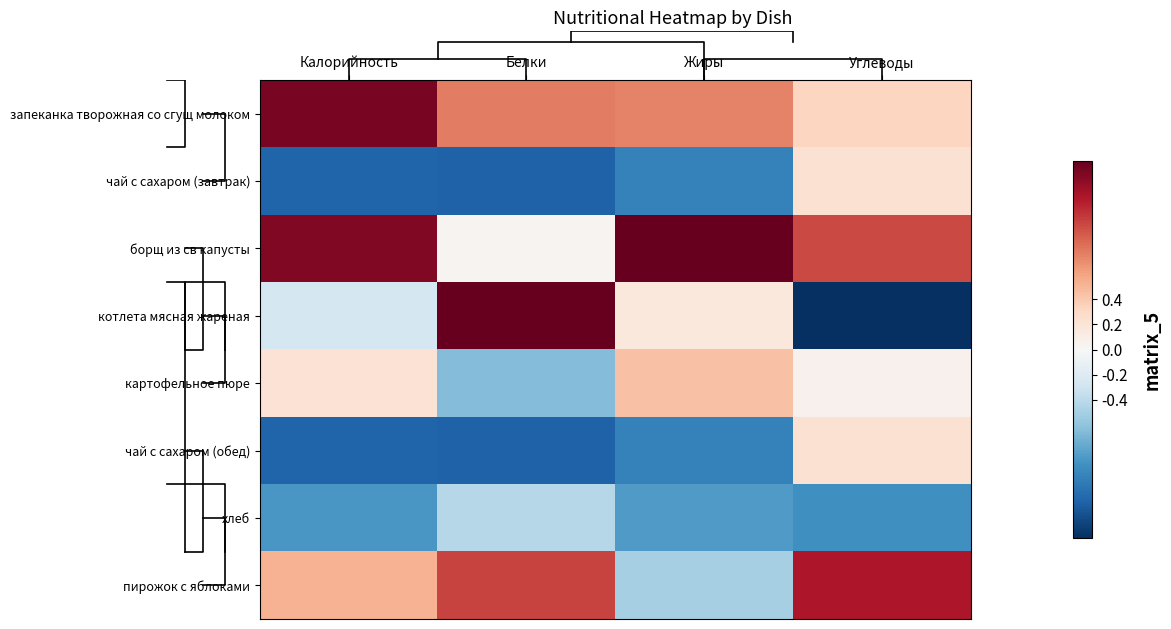

How many negative values does the картофельное пюре series have?

1